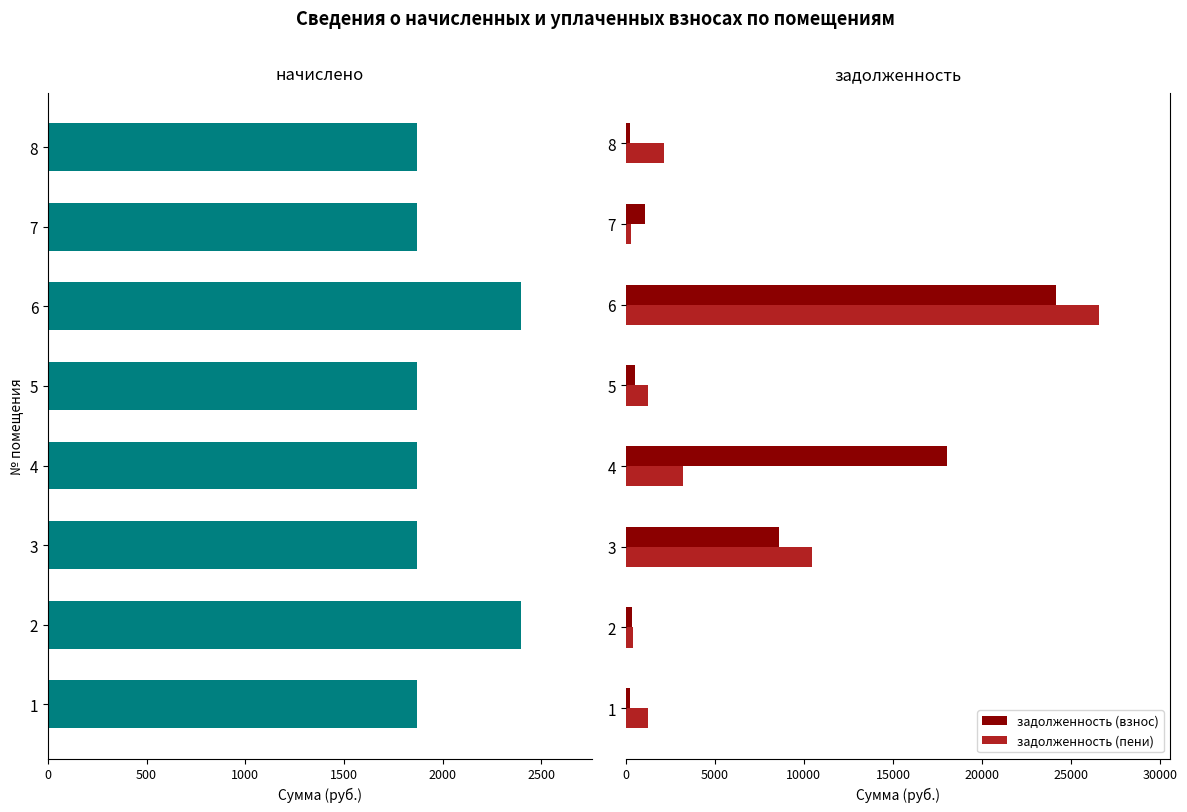

What is the sum of all задолженность (пени) values?

45575.0